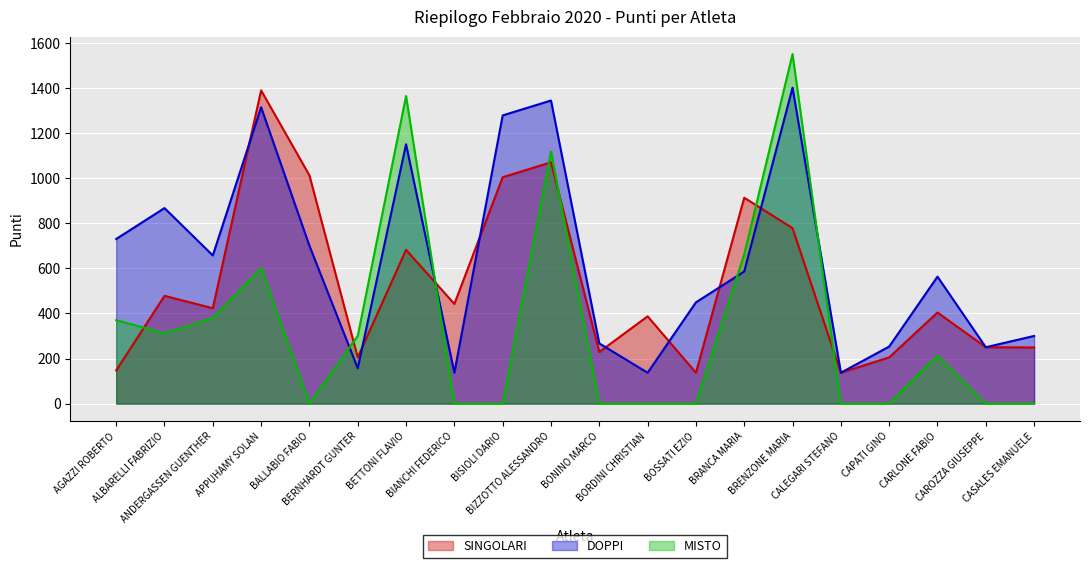

Is it true that DOPPI equals 137 at BORDINI CHRISTIAN?

True